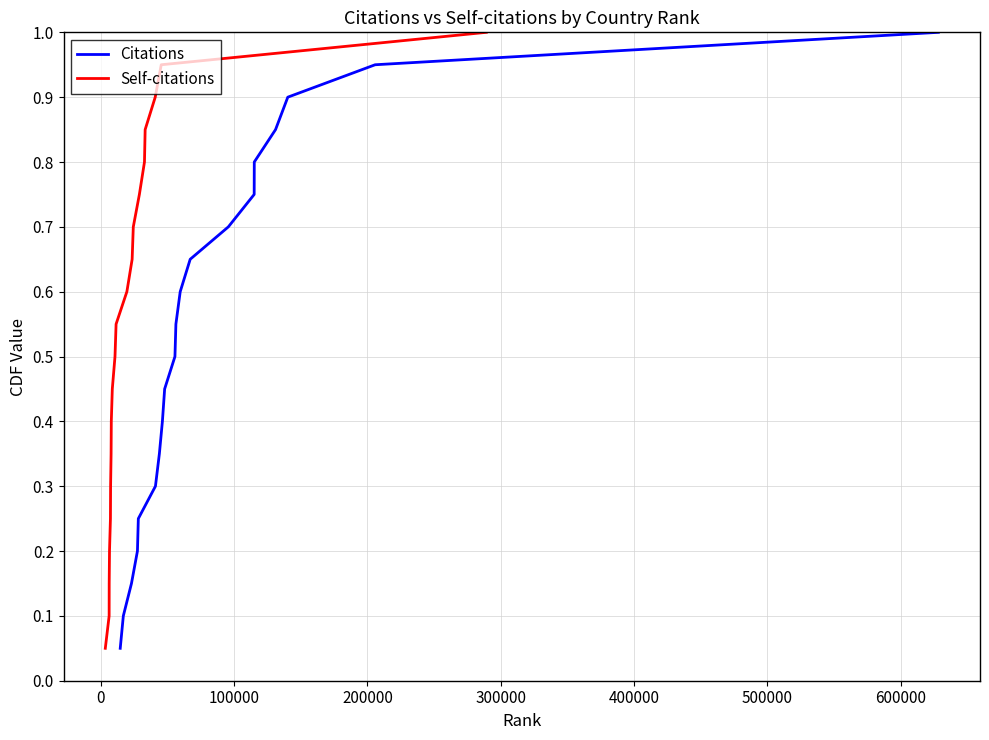

What is the maximum value for Citations?

1.0